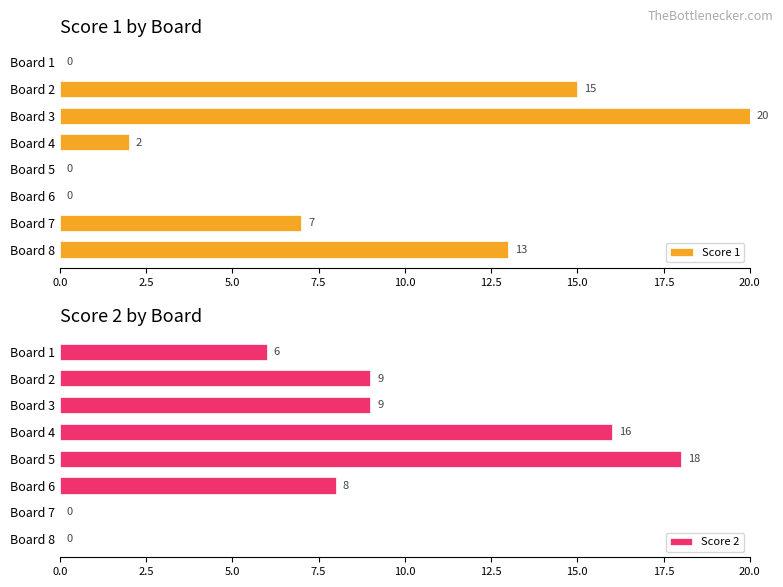

How many bars are there in total?

16